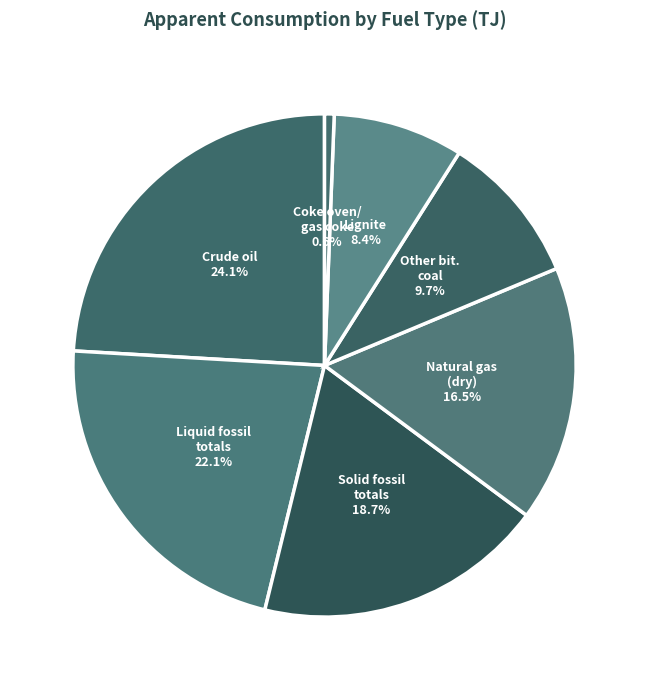

Is there a majority slice in this chart?

No